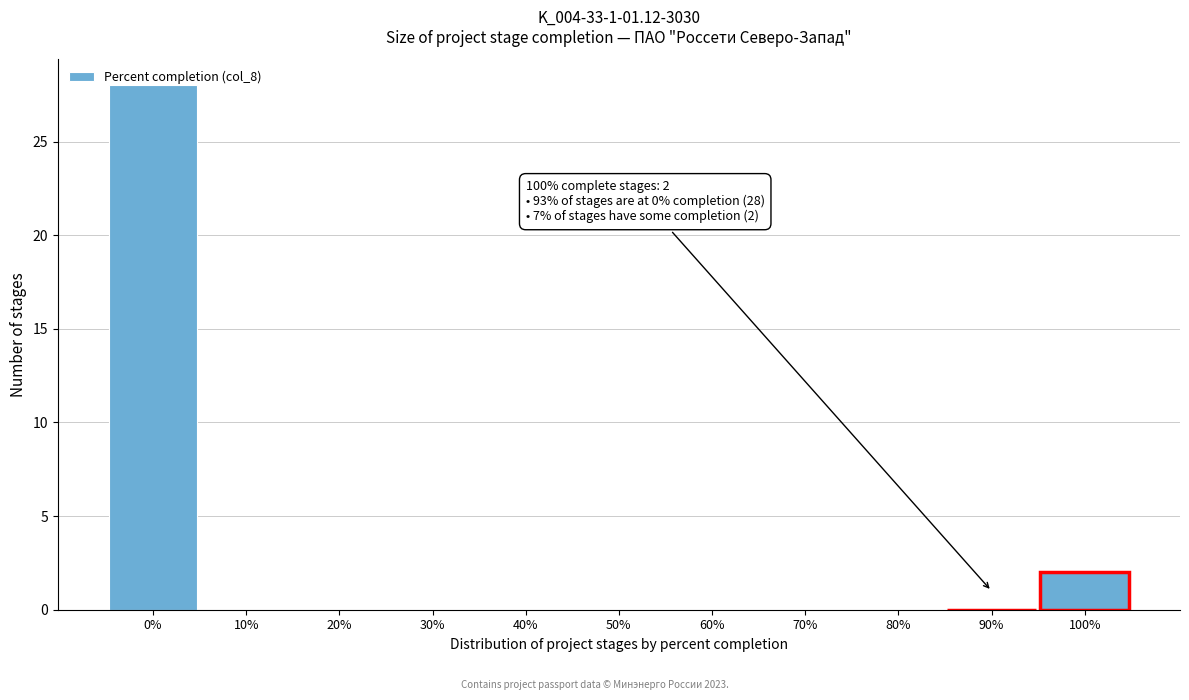

What is the sum of all values?

30